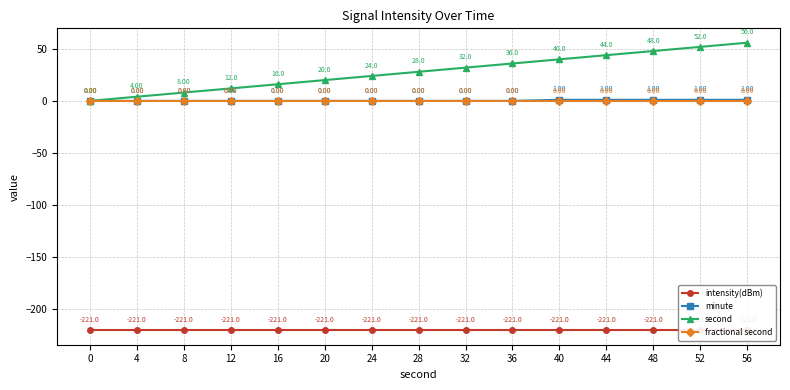

Reading left to right, list all the values displayed in this chart.

intensity(dBm): -221.0	-221.0	-221.0	-221.0	-221.0	-221.0	-221.0	-221.0	-221.0	-221.0	-221.0	-221.0	-221.0	-221.0	-221.0
minute: 0.0	0.0	0.0	0.0	0.0	0.0	0.0	0.0	0.0	0.0	1.0	1.0	1.0	1.0	1.0
second: 0.0	4.0	8.0	12.0	16.0	20.0	24.0	28.0	32.0	36.0	40.0	44.0	48.0	52.0	56.0
fractional second: 0.0	0.0	0.0	0.0	0.0	0.0	0.0	0.0	0.0	0.0	0.0	0.0	0.0	0.0	0.0